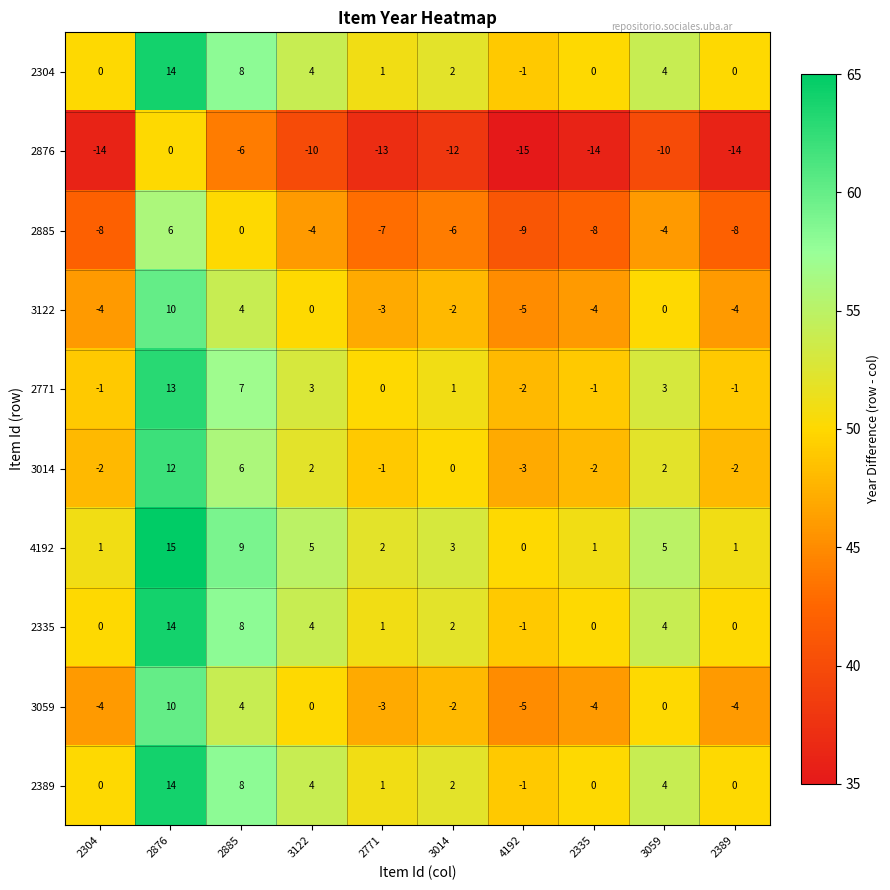

What is the sum of all 2389 values?

32